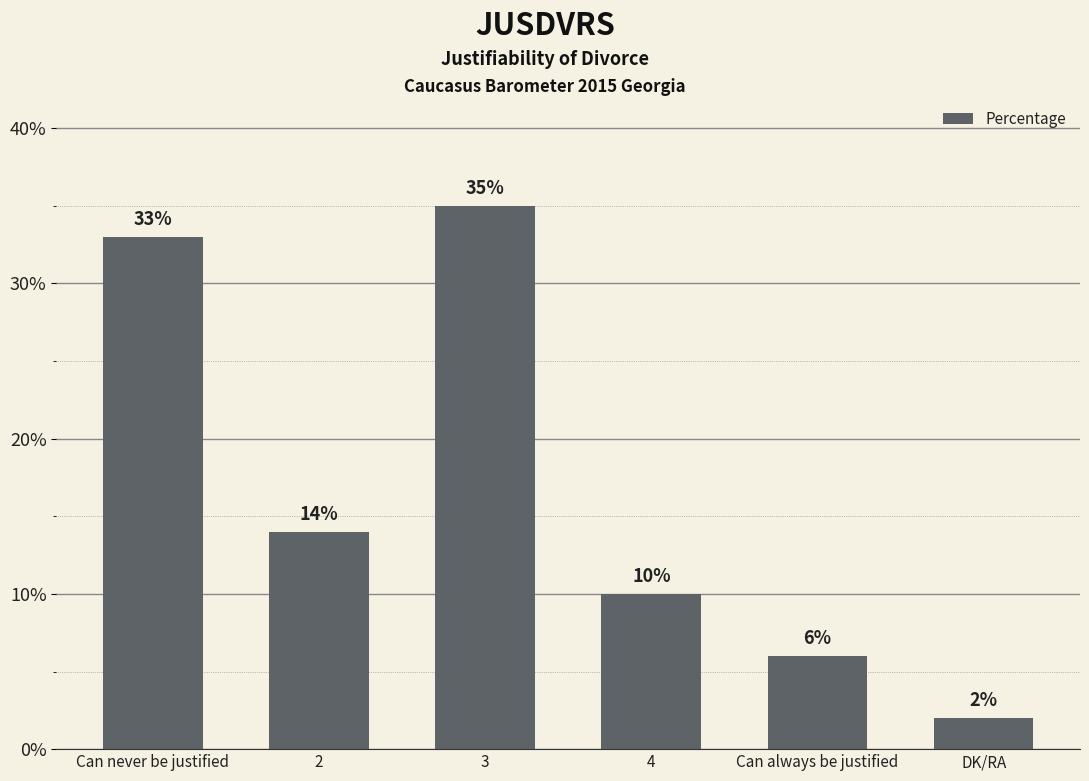

What is the change in value from 2 to DK/RA?

-12